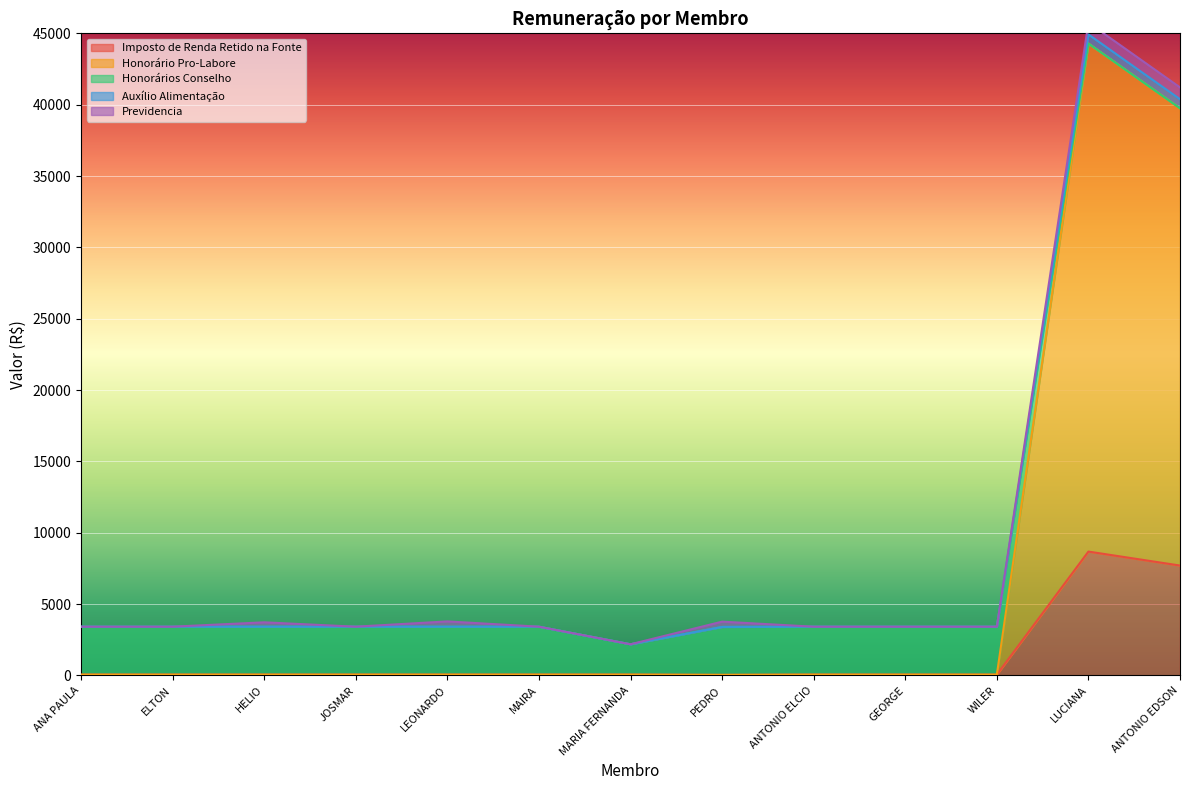

Read the Imposto de Renda Retido na Fonte value at LUCIANA.

8679.3